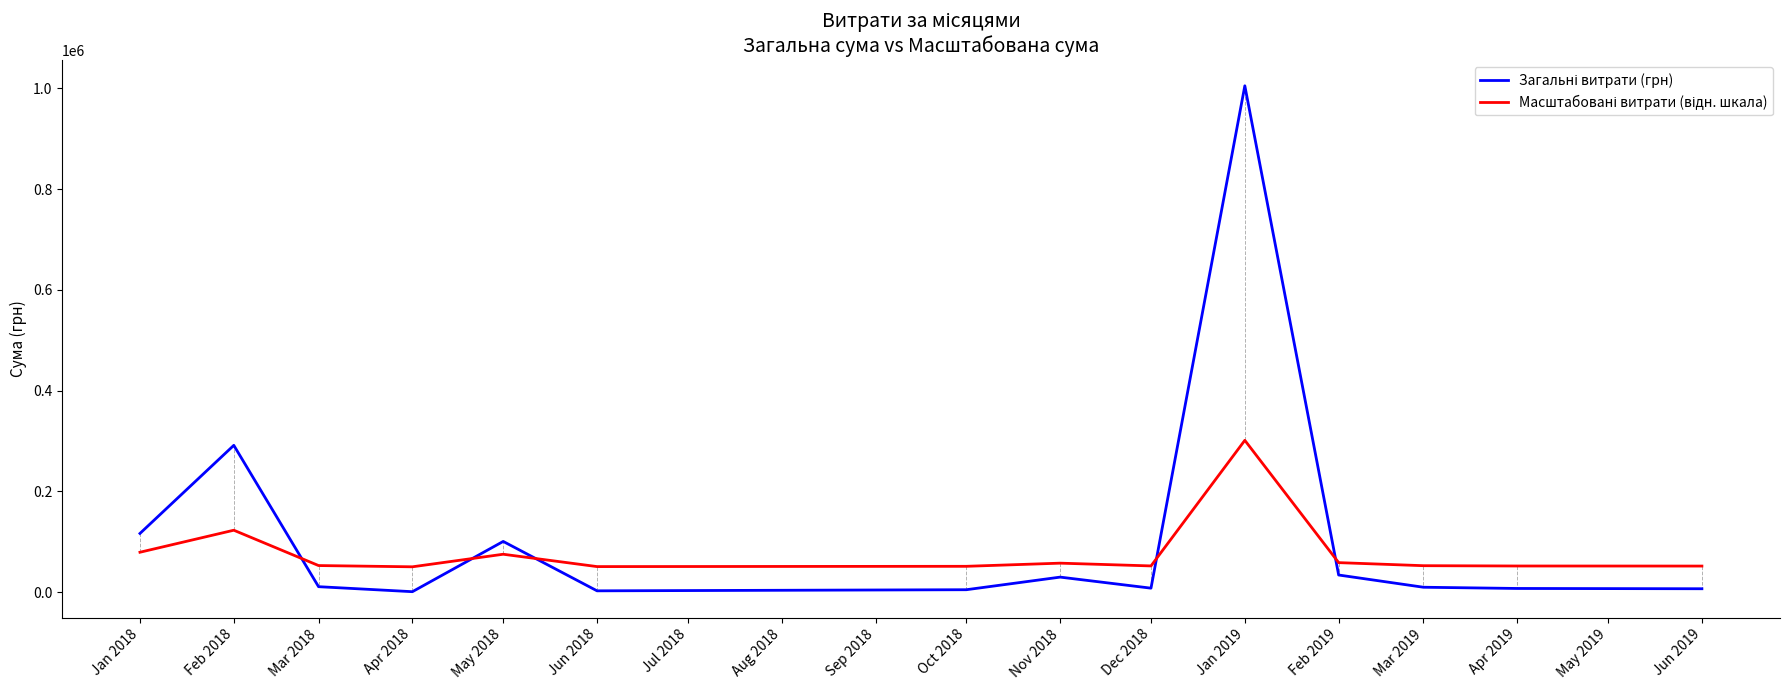

What is the value of the Загальні витрати (грн) point at the 2nd from the left?

291519.9